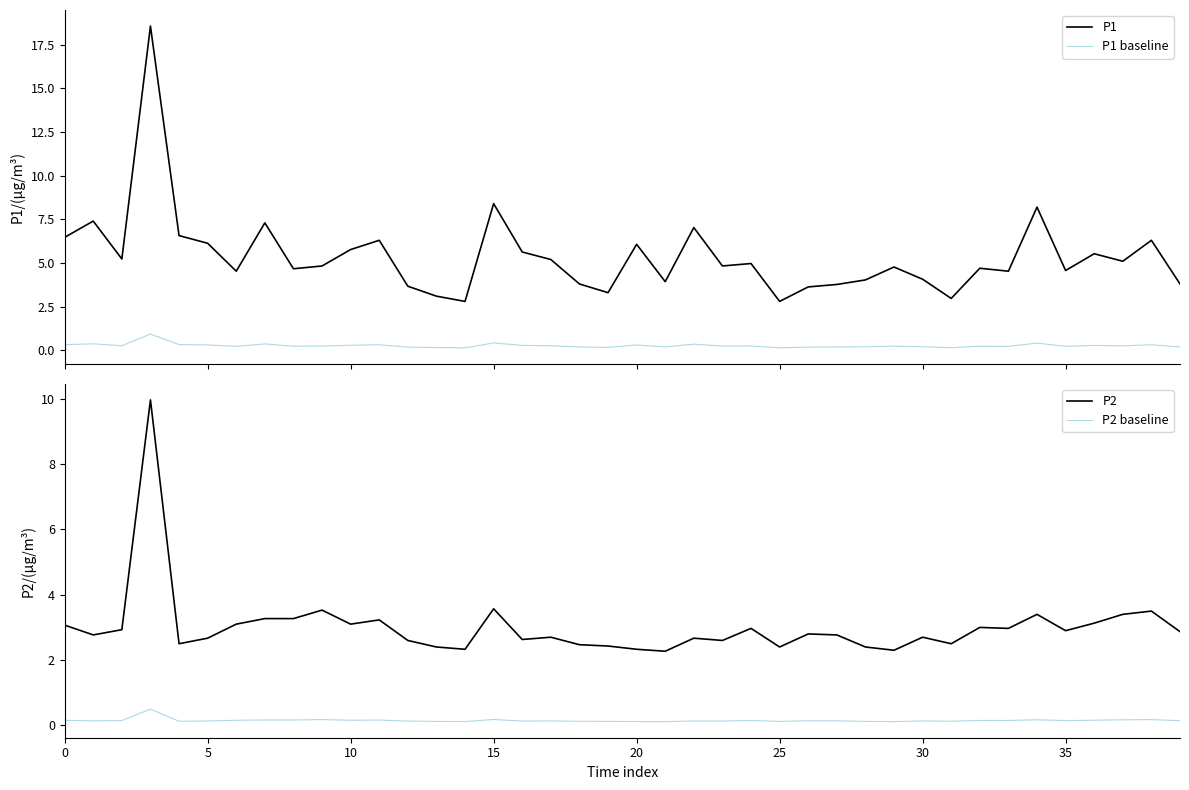

True or false: P2 and P1 intersect in this chart.

False